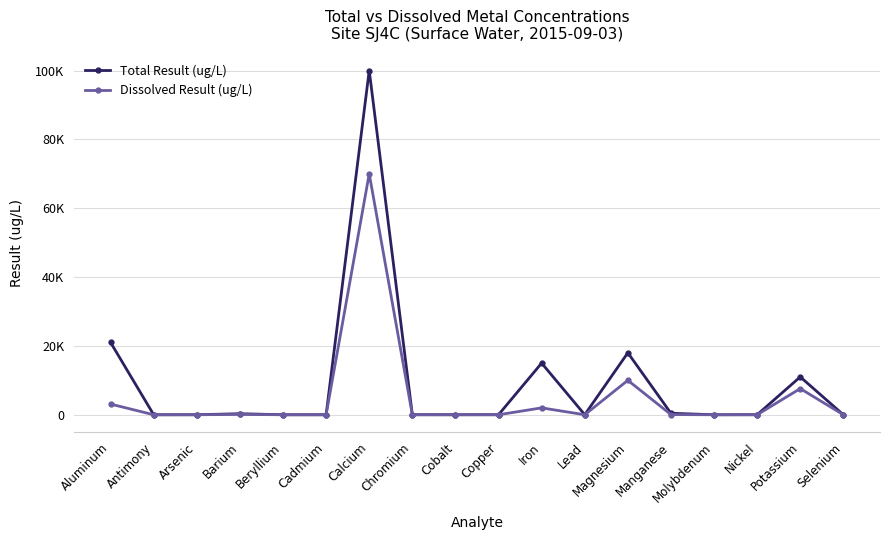

Is this an area chart (filled region under the line)?

No